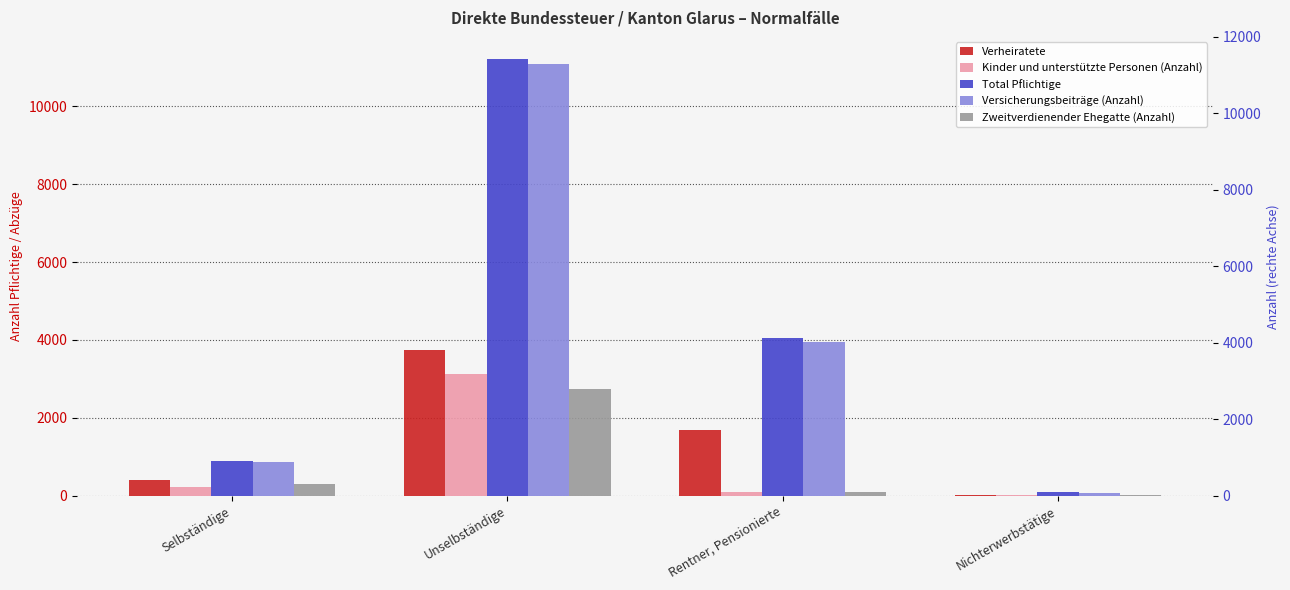

What is the approximate value of Zweitverdienender Ehegatte (Anzahl) at Rentner, Pensionierte?

107